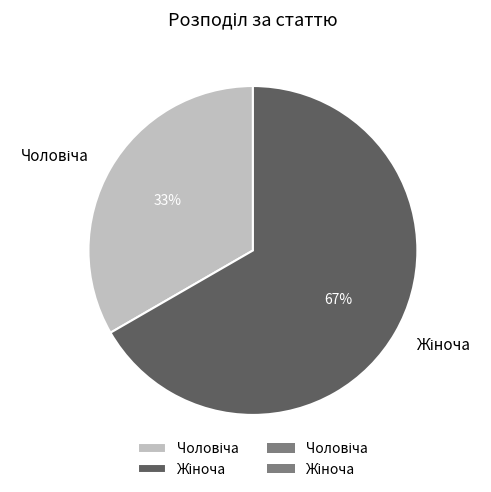

To the nearest percent, what is the average slice percentage?

50%